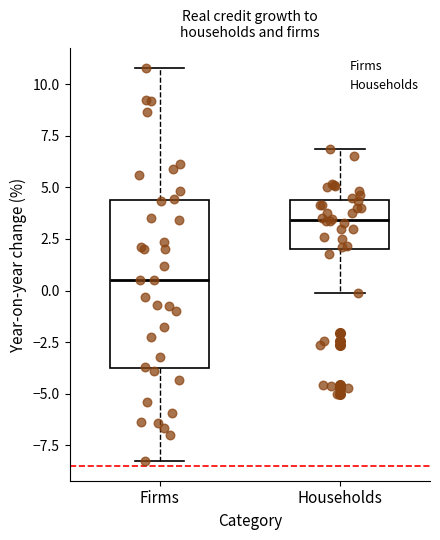

Which box is the tallest, from its lower edge to its upper edge?

Firms